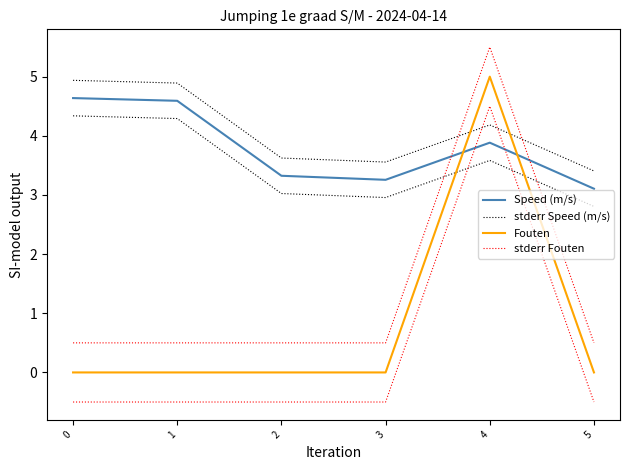

Does the chart display data point markers on the line(s)?

No